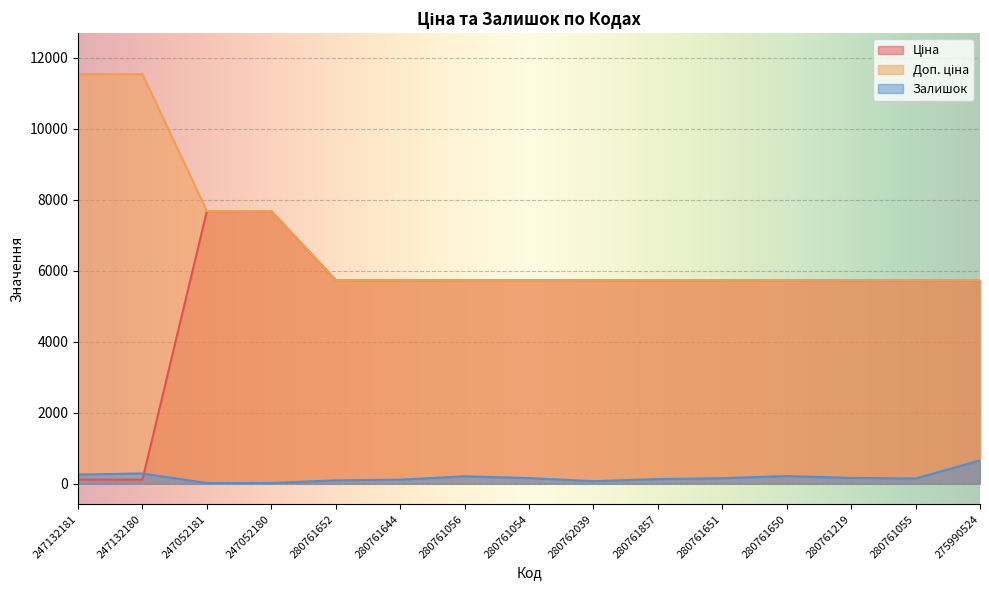

What is the difference between the Залишок values at 247052180 and 247132181?

239.0